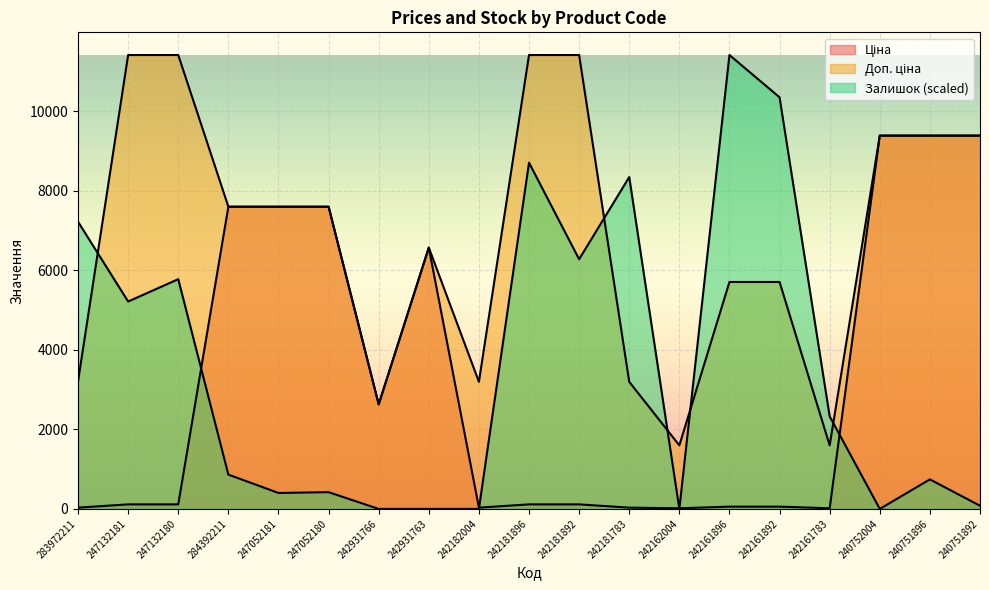

Which has a higher value, 242181892 or 242161783?

242181892